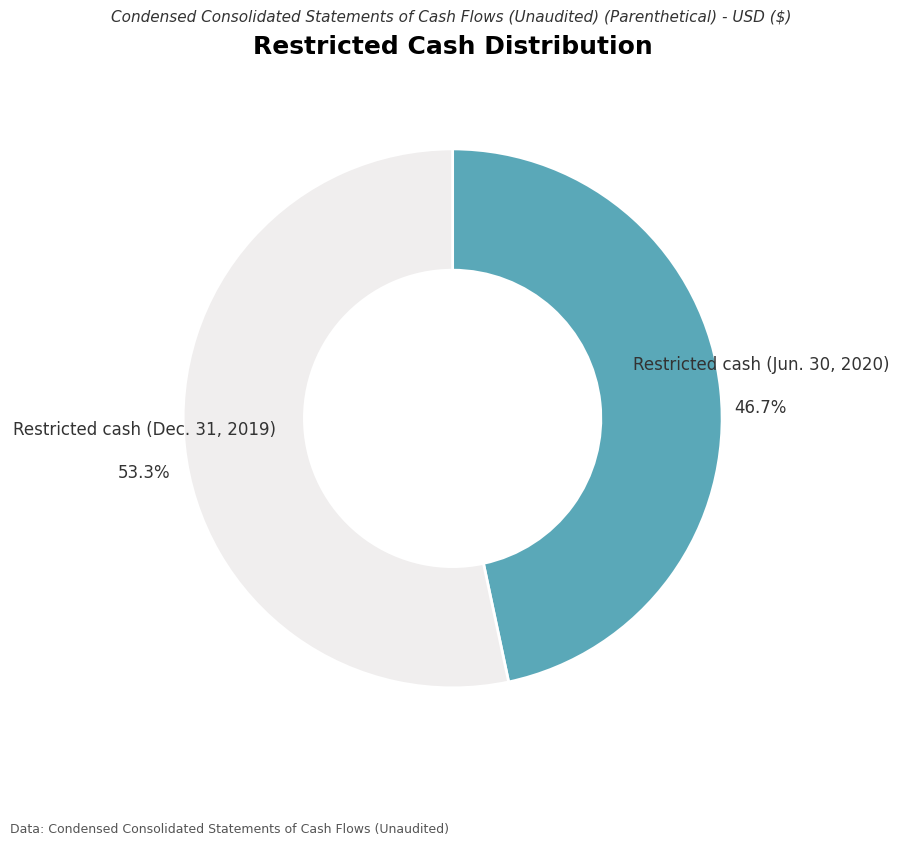

What is the total percentage of Restricted cash (Jun. 30, 2020) and Restricted cash (Dec. 31, 2019)?

100.0%